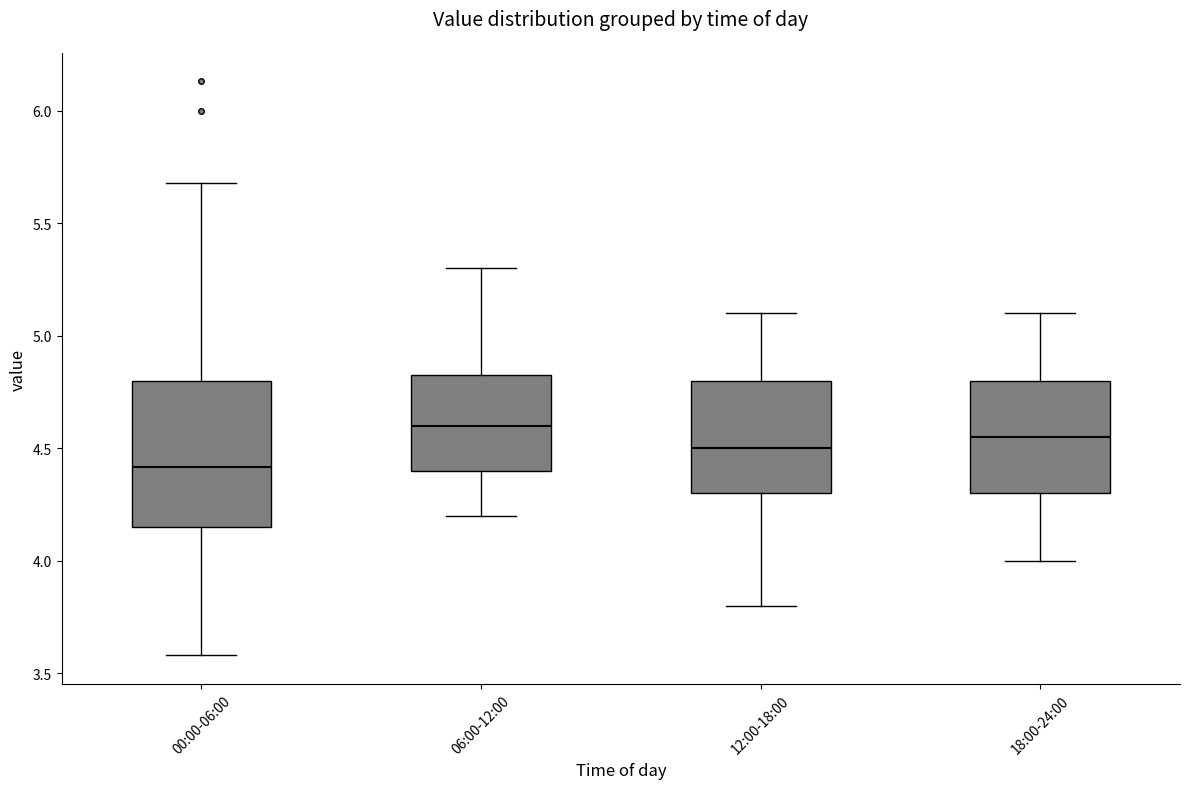

Reading left to right, read every box against the y-axis: the position of its median line, the range the box covers, and the ends of its whiskers. The values are not printed on the chart, so give them approximately, as read against the axis.

00:00-06:00: median 4.40, box 4.15 to 4.80, whiskers 3.60 to 5.70
06:00-12:00: median 4.60, box 4.40 to 4.85, whiskers 4.20 to 5.30
12:00-18:00: median 4.50, box 4.30 to 4.80, whiskers 3.80 to 5.10
18:00-24:00: median 4.55, box 4.30 to 4.80, whiskers 4.00 to 5.10